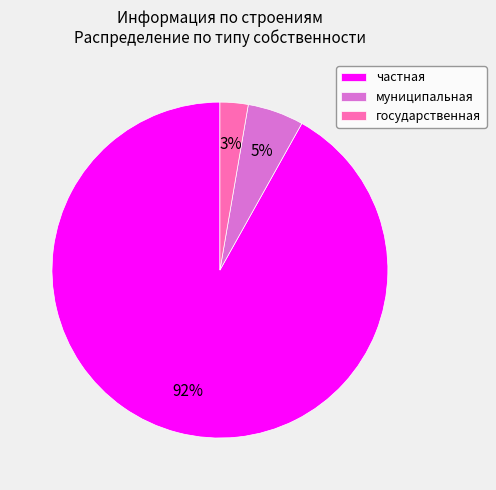

Is it true that муниципальная is 5% of the pie?

True